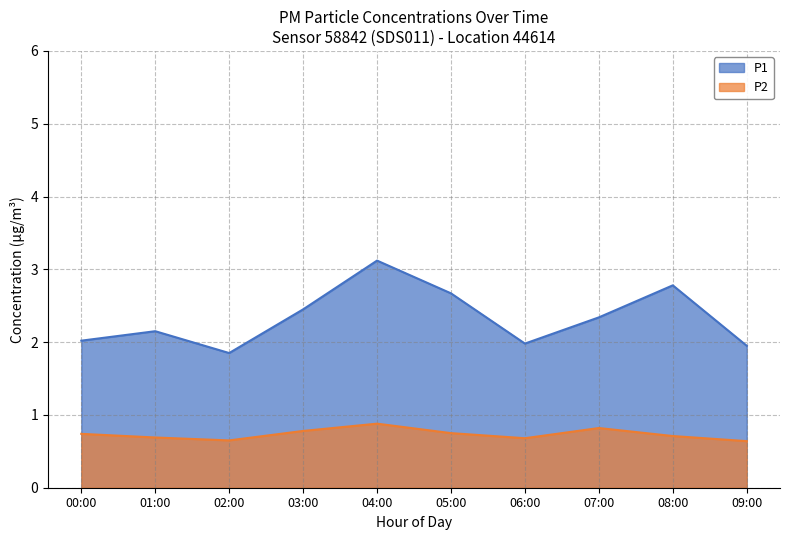

What is the label of the 9th point from the left?

08:00